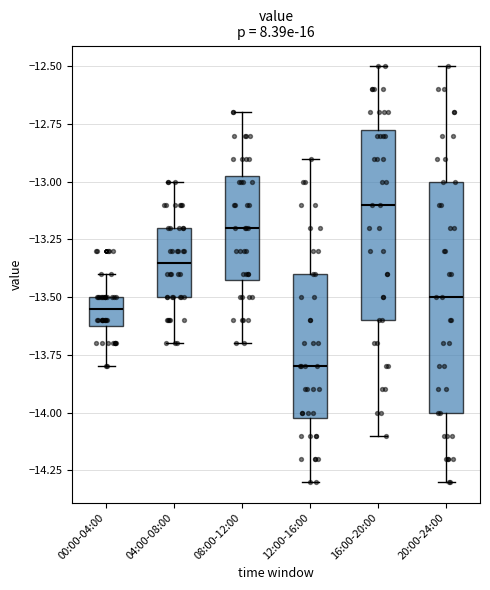

Which box's median line is the highest?

16:00-20:00